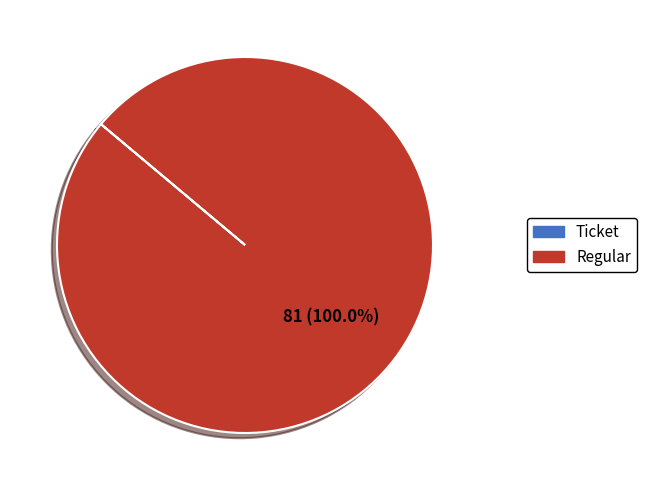

Which category accounts for the majority?

Regular